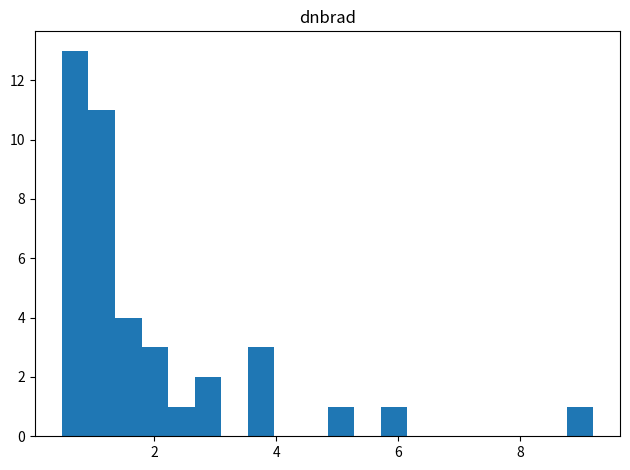

Read against the x-axis, roughly where is the centre of the tallest bar?

0.8